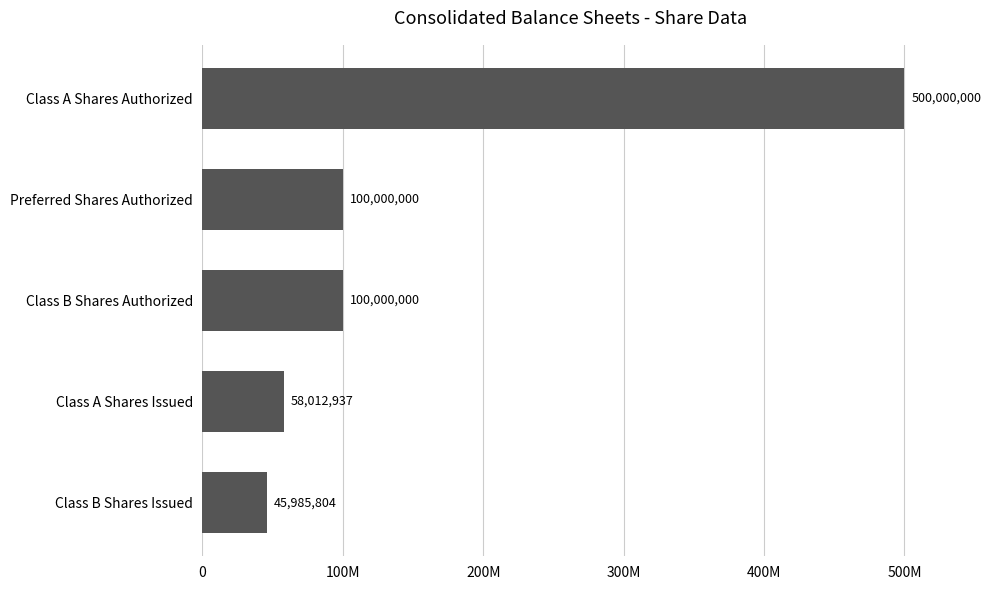

Does the chart contain any negative values?

No